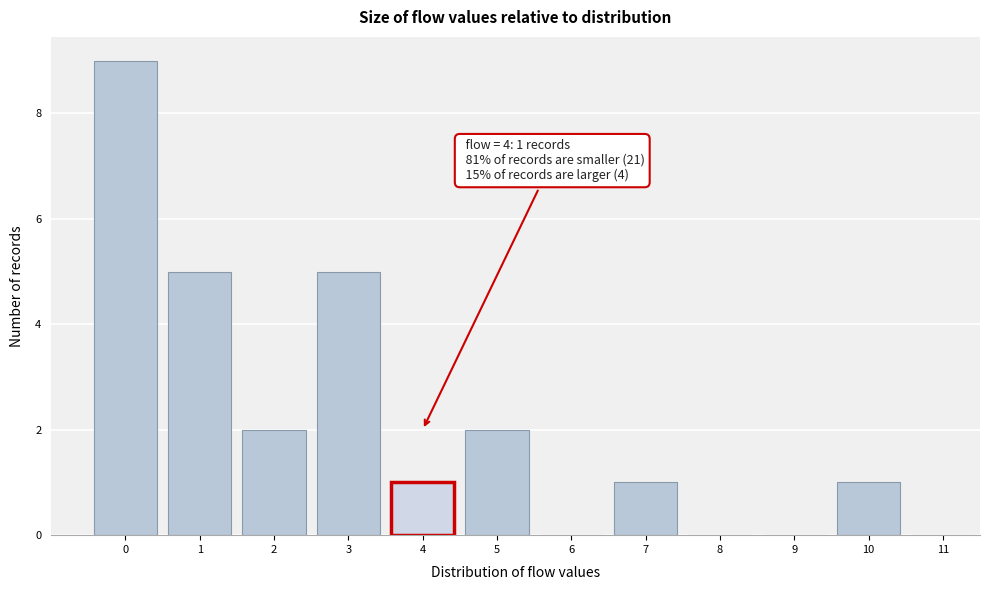

Which range on the x-axis has the tallest bar?

-0.5 to 0.5